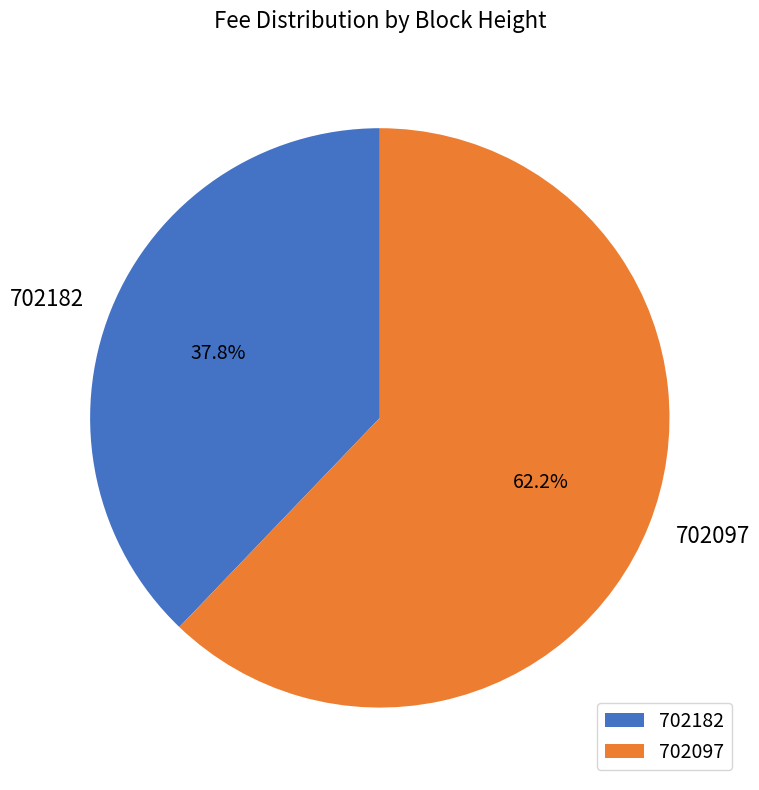

True or false: 702097 accounts for 52% of the total.

False